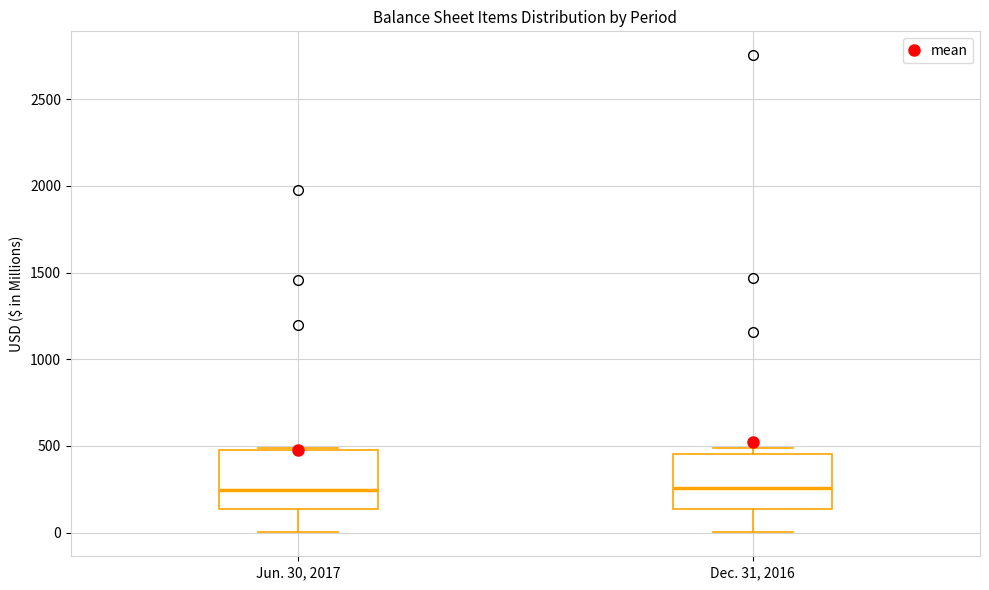

Where does the median line of the box for Dec. 31, 2016 sit on the y-axis? The values are not printed on the chart, so give them approximately, as read against the axis.

250